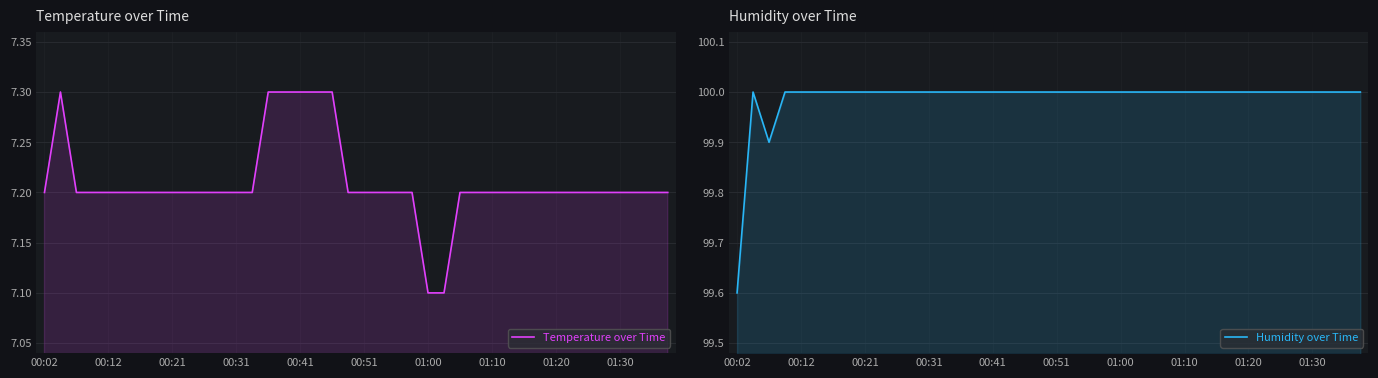

What is the label of the 1st point from the left?

00:02